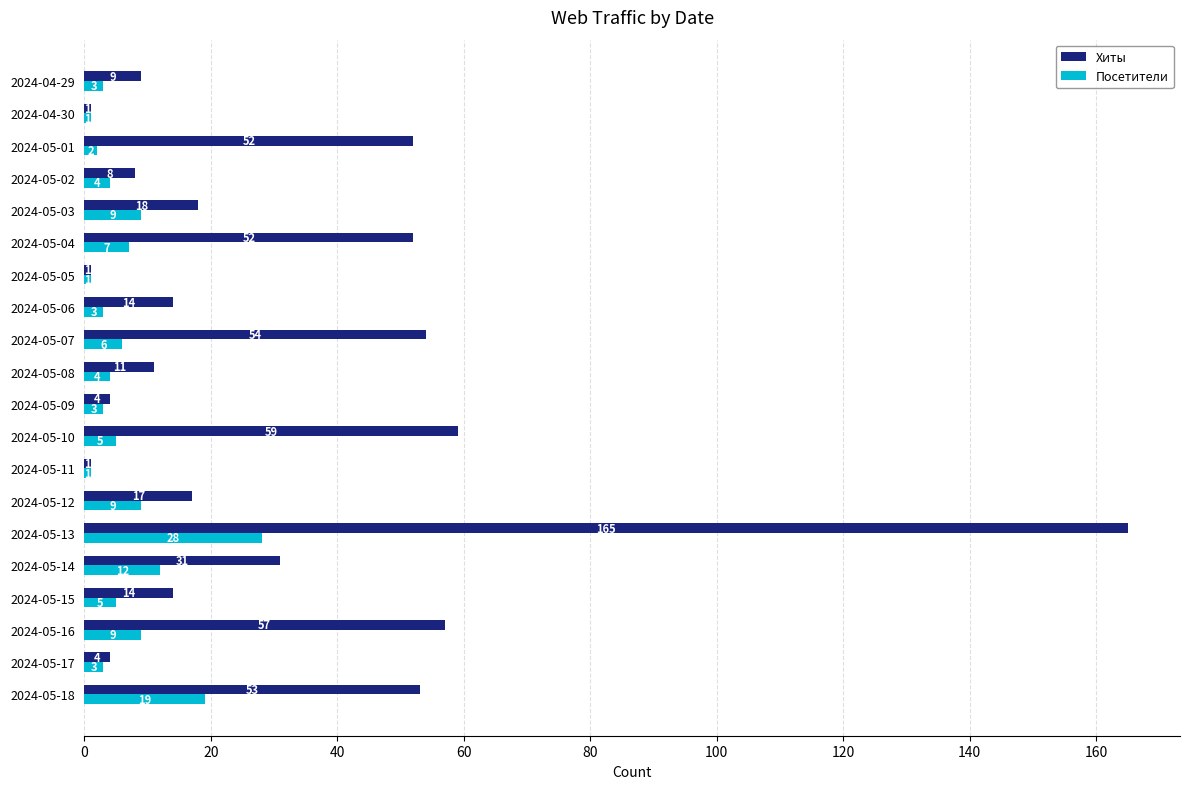

Is the value of Посетители at 2024-05-04 greater than the value of Хиты at 2024-05-13?

No